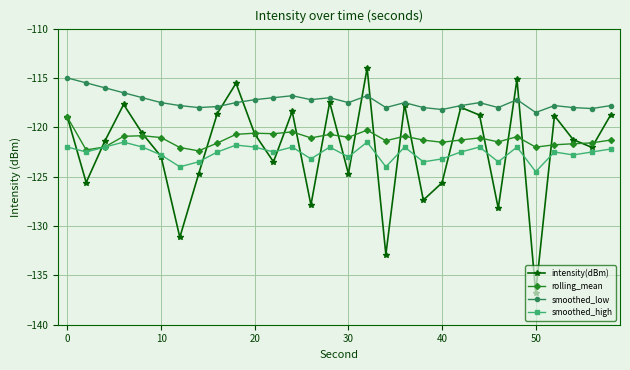

Which series has the largest total across all categories?

smoothed_low